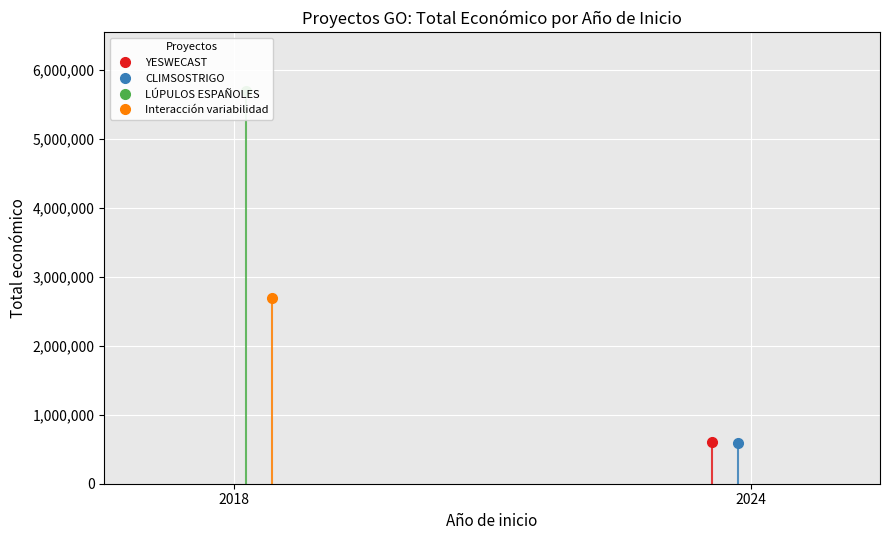

The value at 2018 is 4667610. True or false?

False